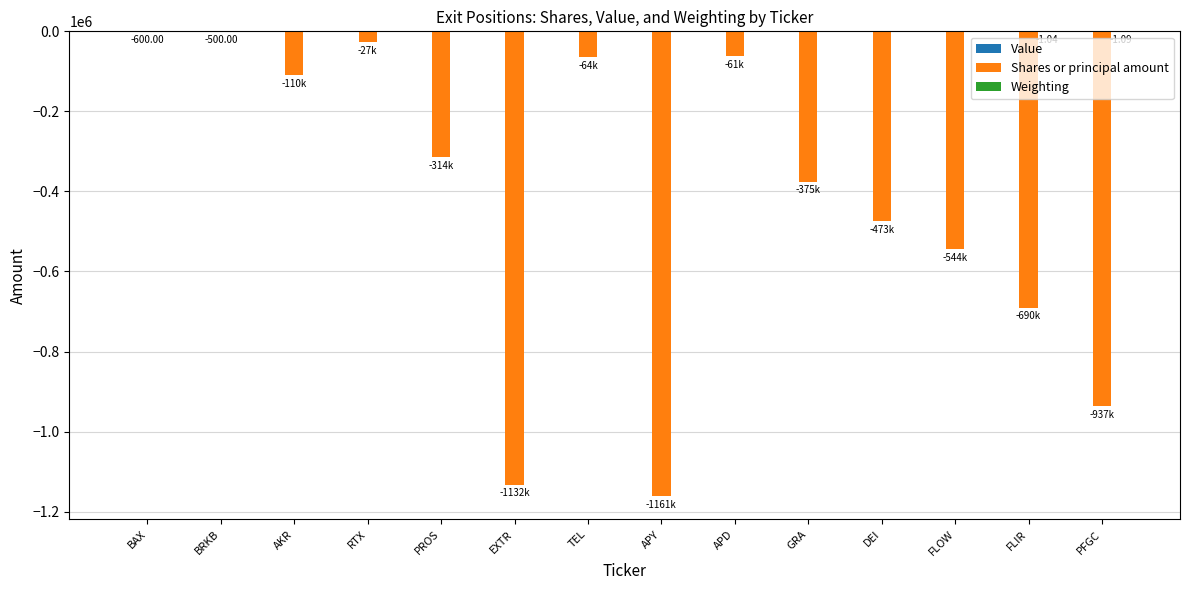

Which series changed the most between APY and FLIR?

Shares or principal amount